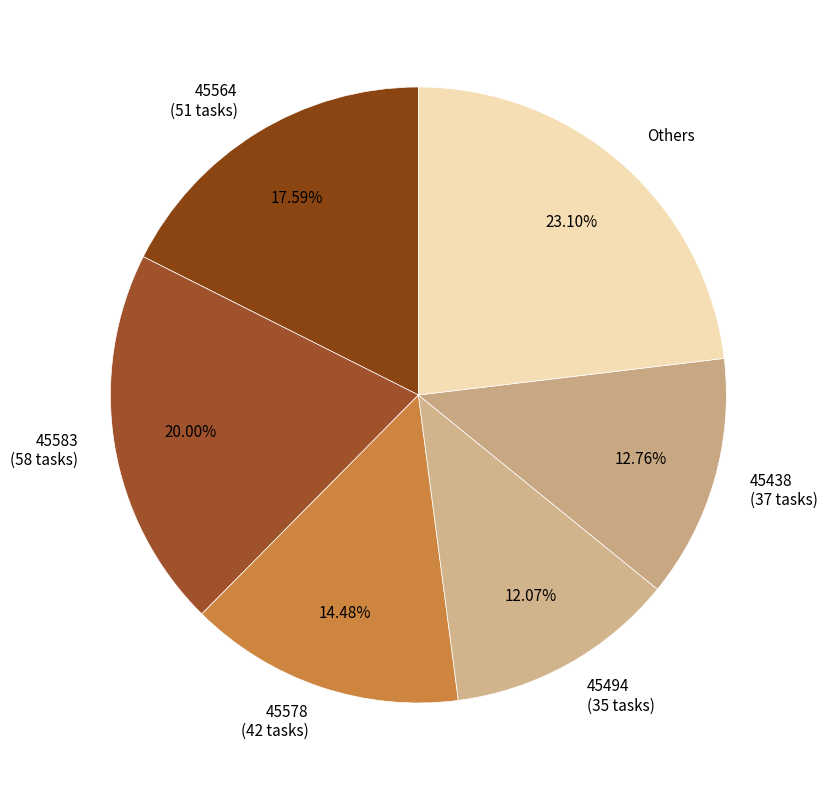

What is the ratio of the value at 45578 (42 tasks) to the value at 45583 (58 tasks)?

0.7